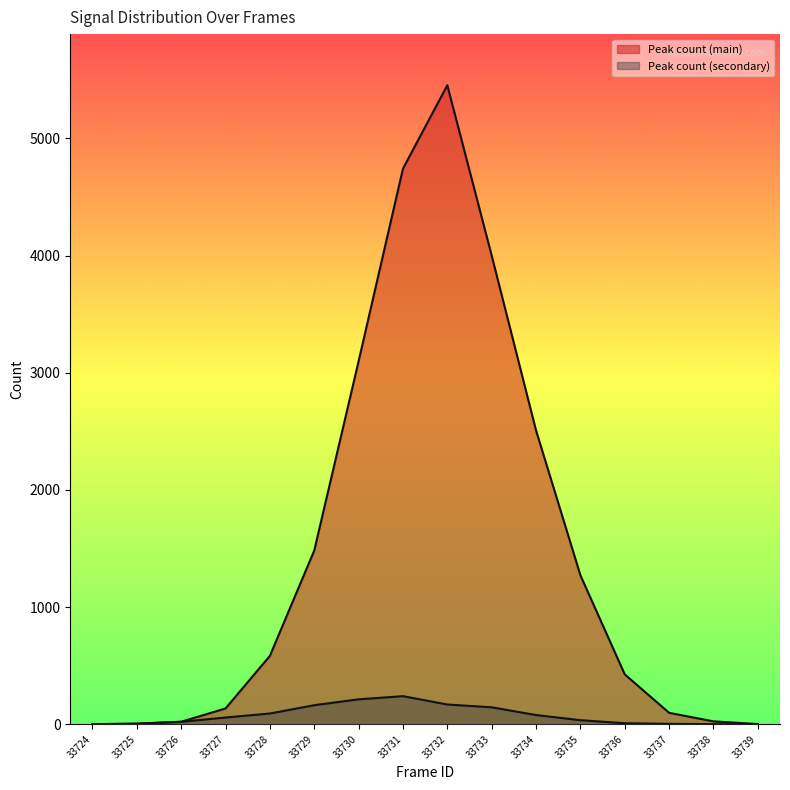

Does the chart display data point markers on the line(s)?

No